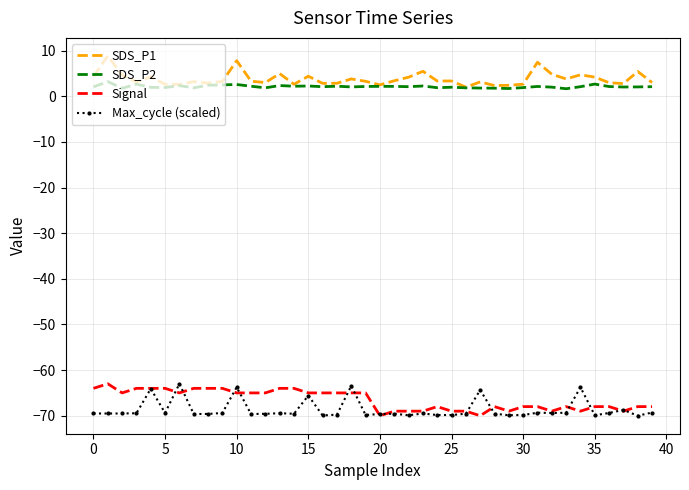

What is the sum of all SDS_P1 values?

152.6